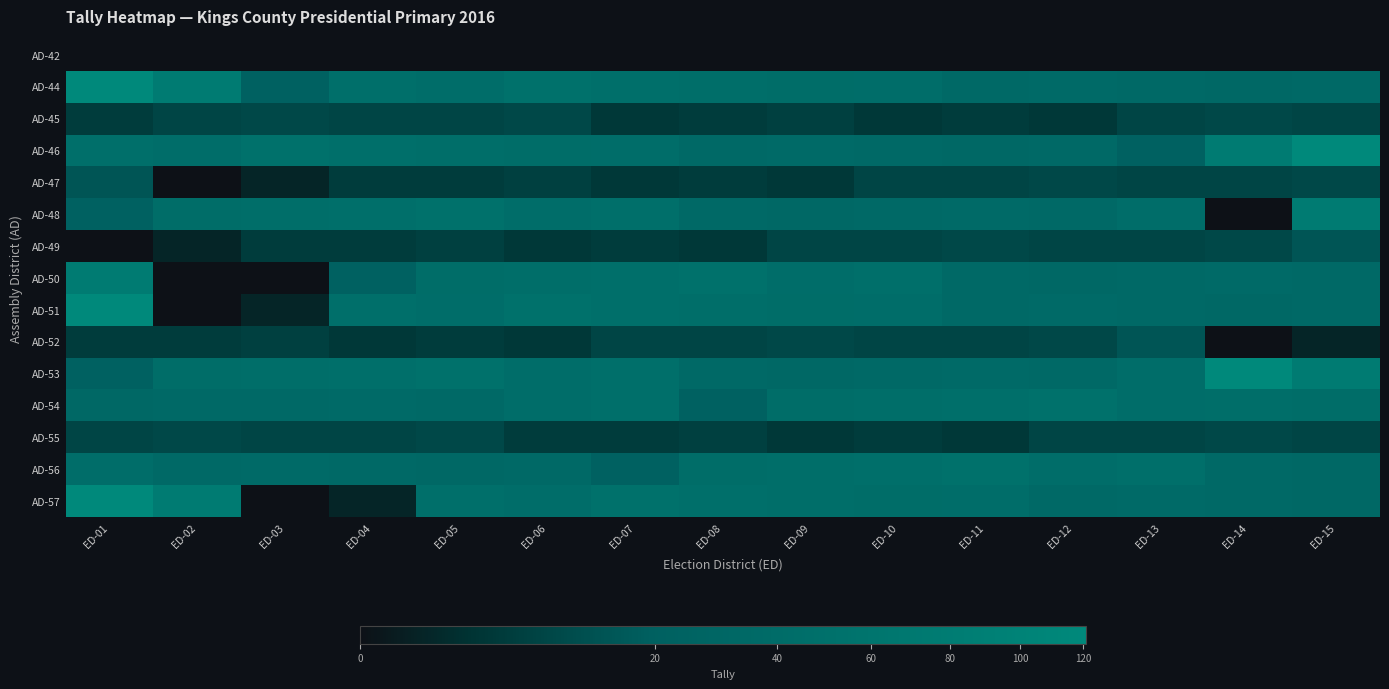

At how many categories does at least one series exceed 29?

15